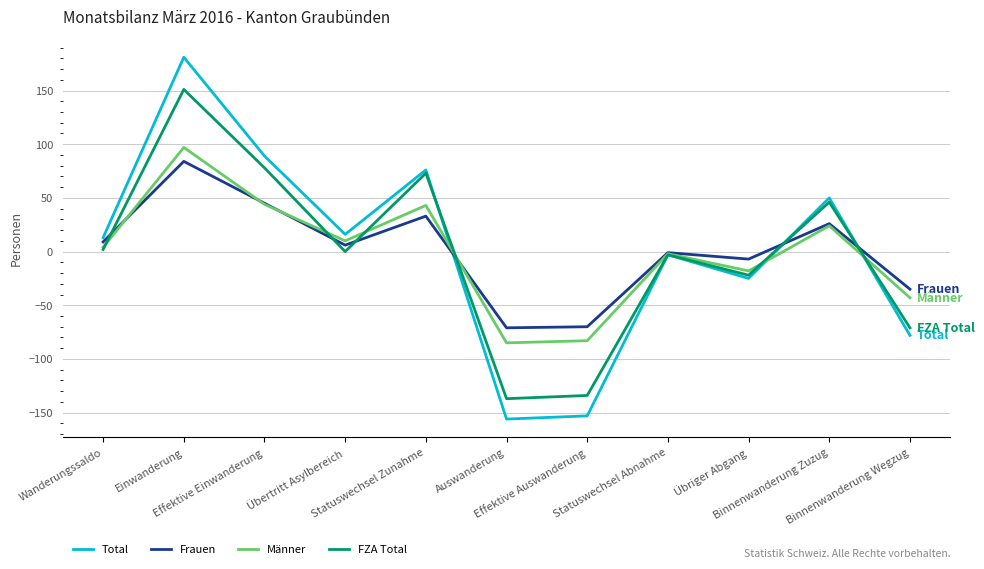

The value of Total at Wanderungssaldo is 13. True or false?

True